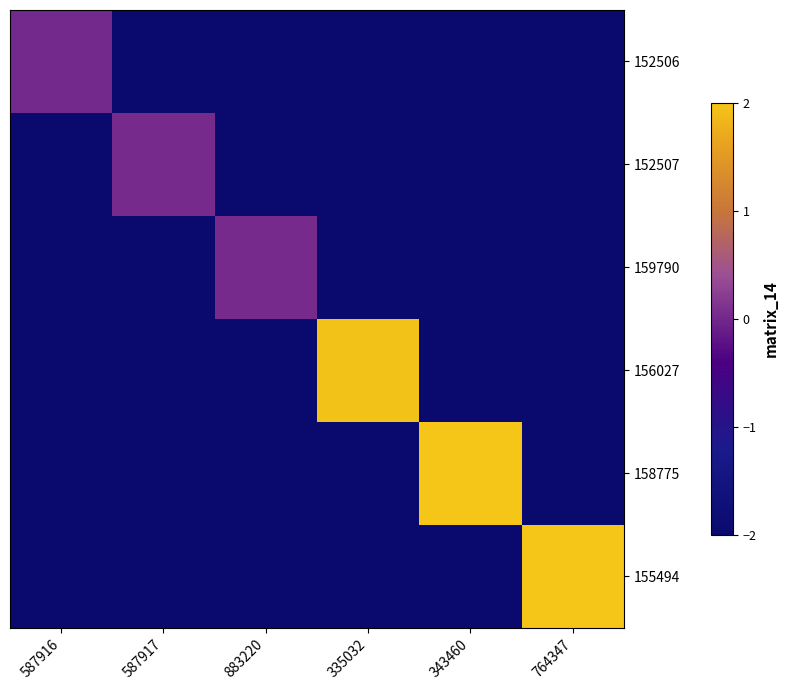

At how many categories does at least one series exceed -1?

6